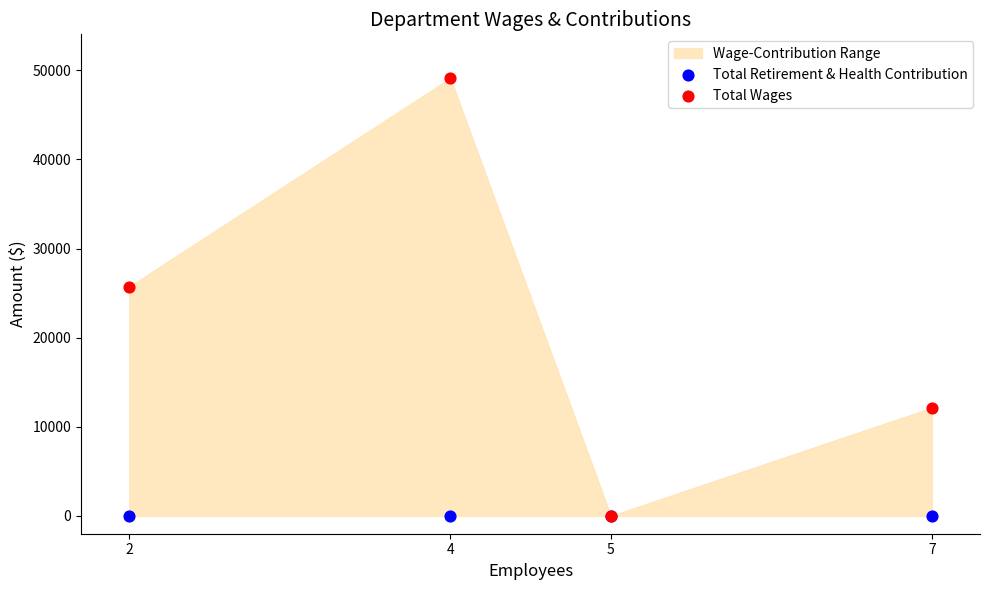

In the Total Wages series, what Y value is closest to 24567?

25742